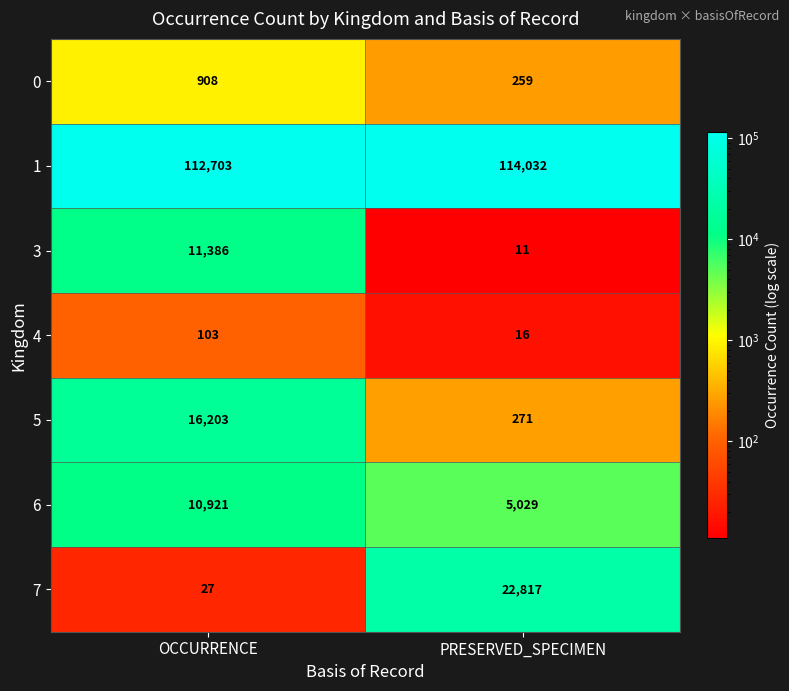

True or false: 4 has a value of 16 at PRESERVED_SPECIMEN.

True